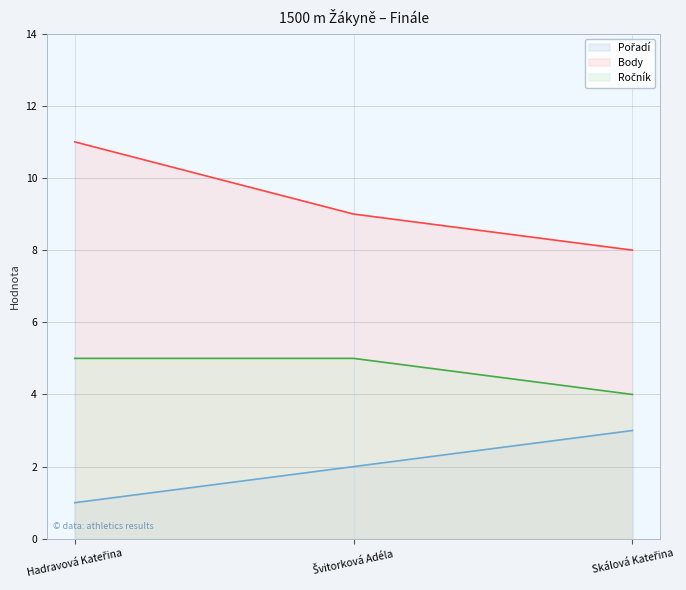

What is the sum of all Pořadí values?

6